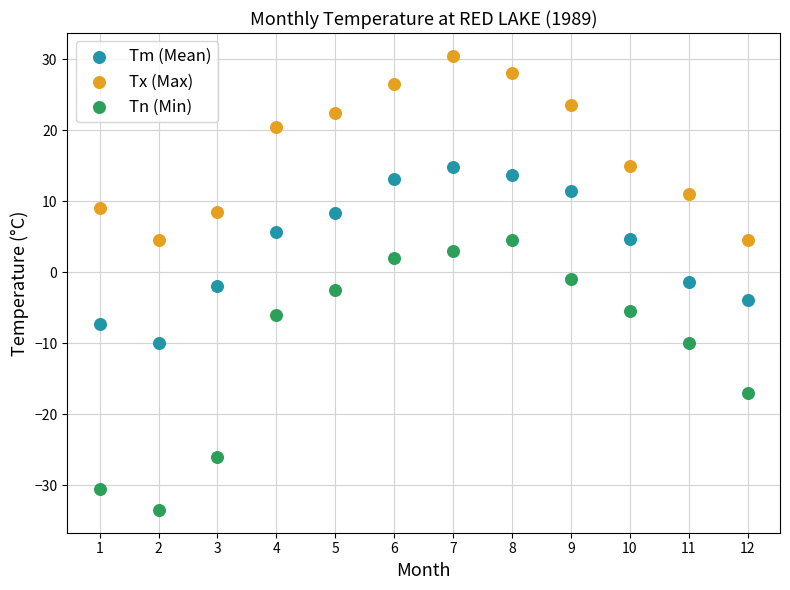

Which series has the widest spread of Y values?

Tn (Min)